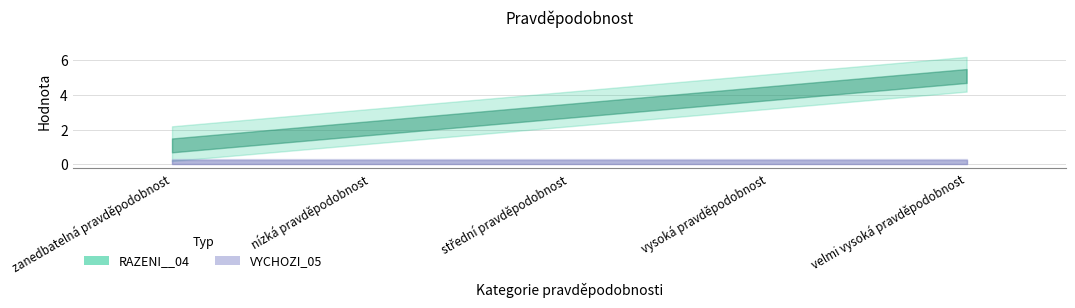

Is it true that RAZENI__04 equals 1 at 1?

True